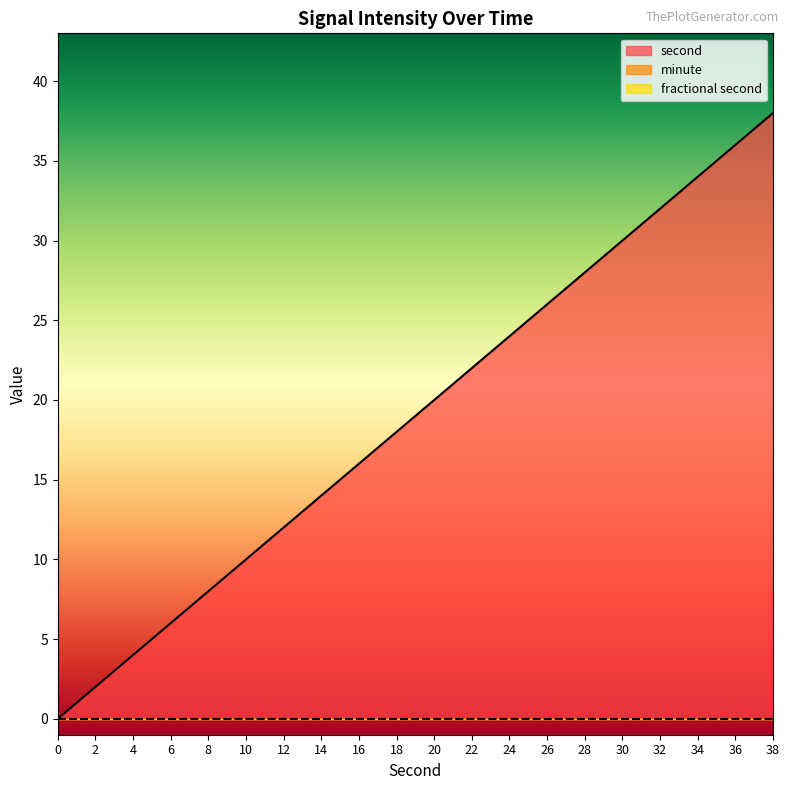

Is it true that second equals 7 at 22?

False